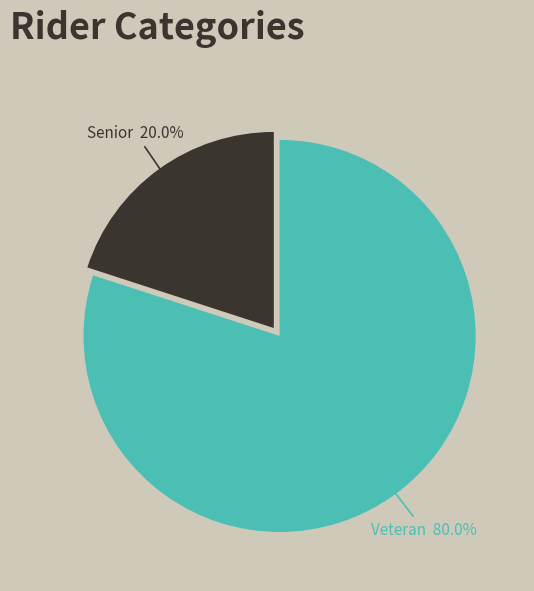

To the nearest percent, what portion does Senior represent?

20%